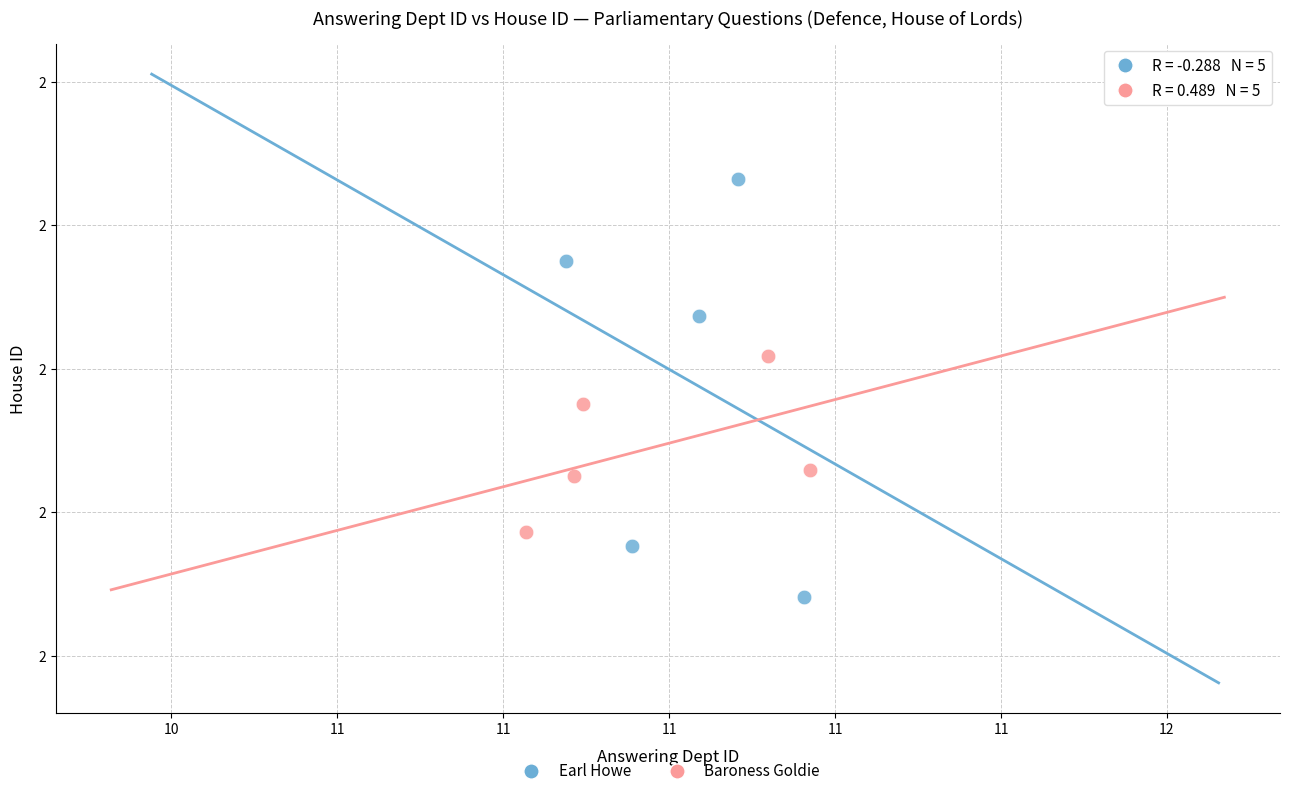

Which series has the widest spread of Y values?

Earl Howe